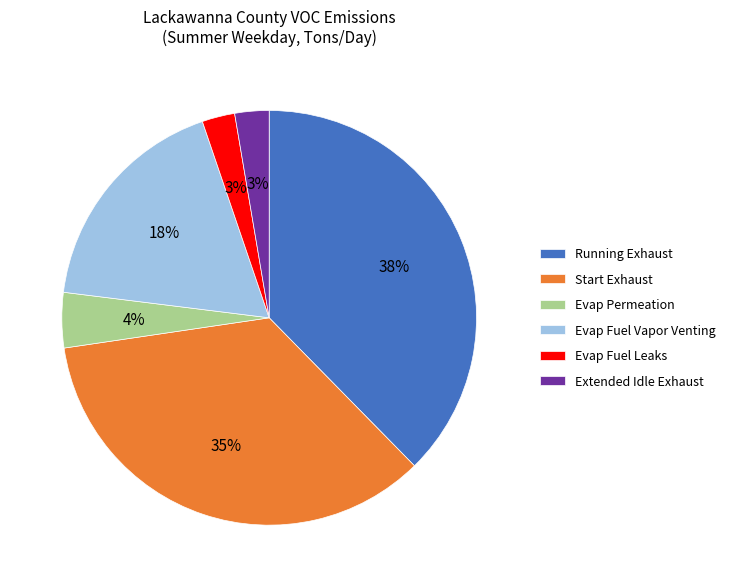

True or false: Extended Idle Exhaust accounts for 13% of the total.

False